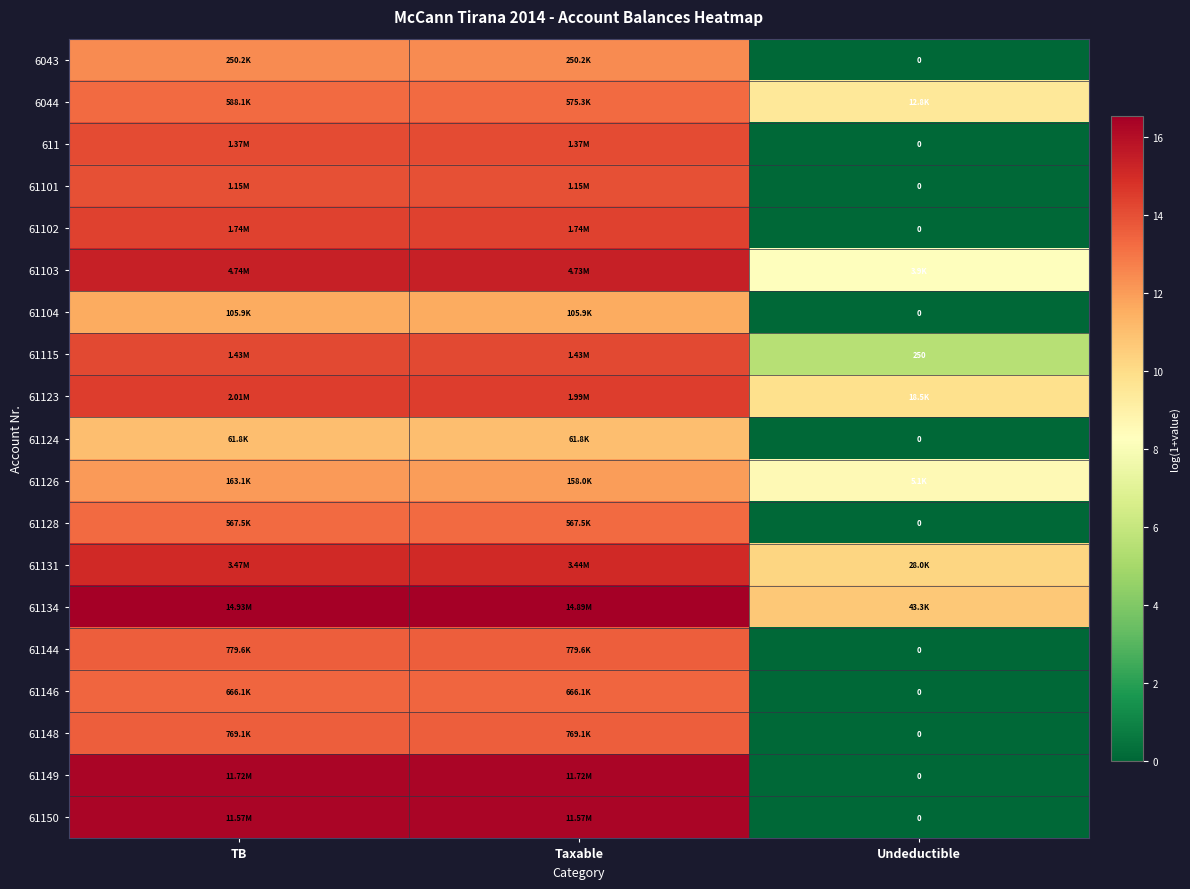

At how many categories does at least one series exceed 8?

3